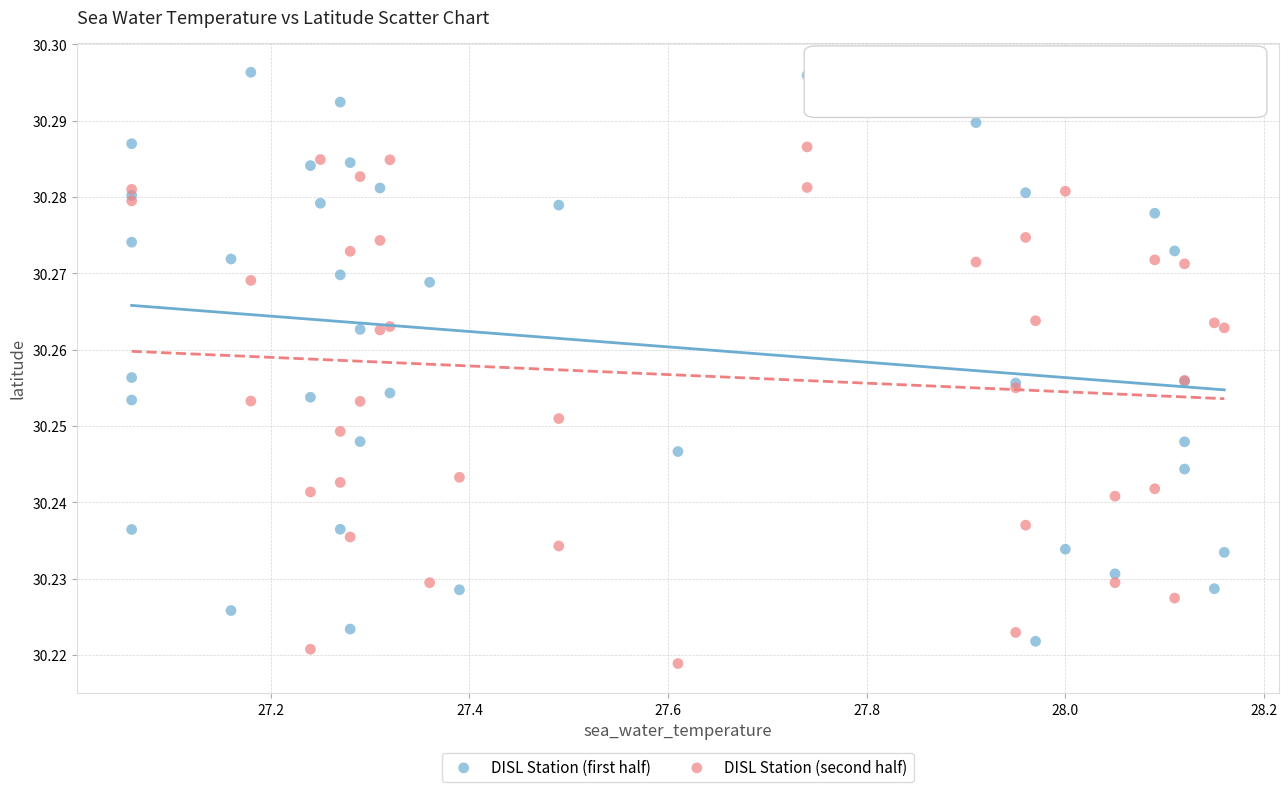

Which series has the widest spread of Y values?

DISL Station (first half)